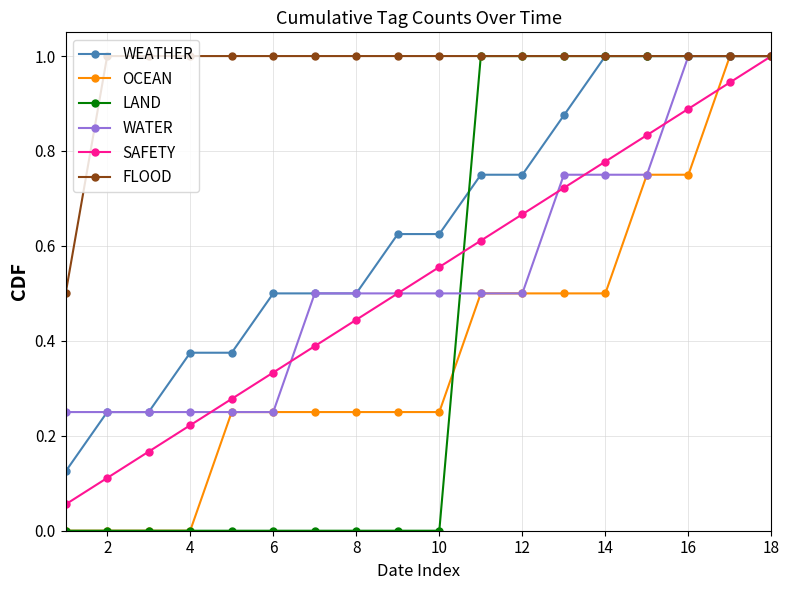

Which series has the largest total across all categories?

FLOOD